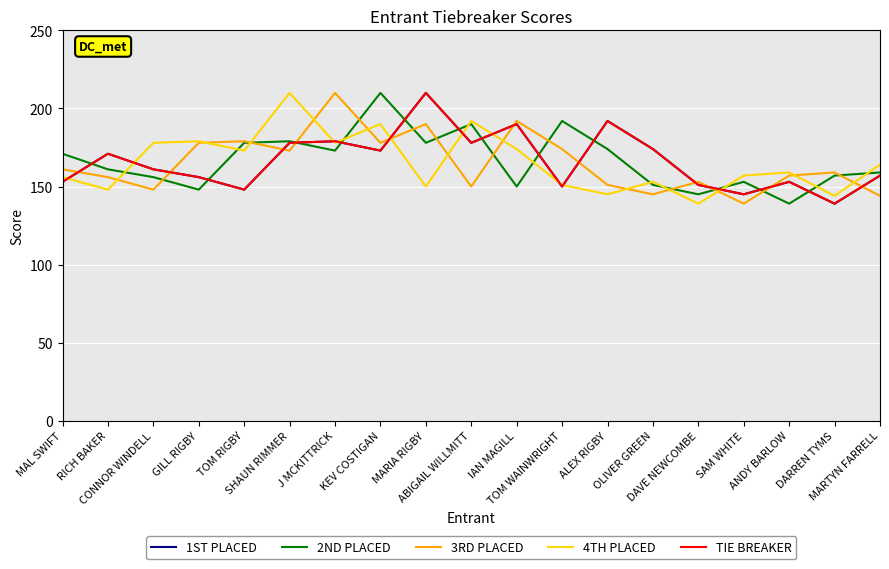

How many intersections are there between 4TH PLACED and TIE BREAKER?

10